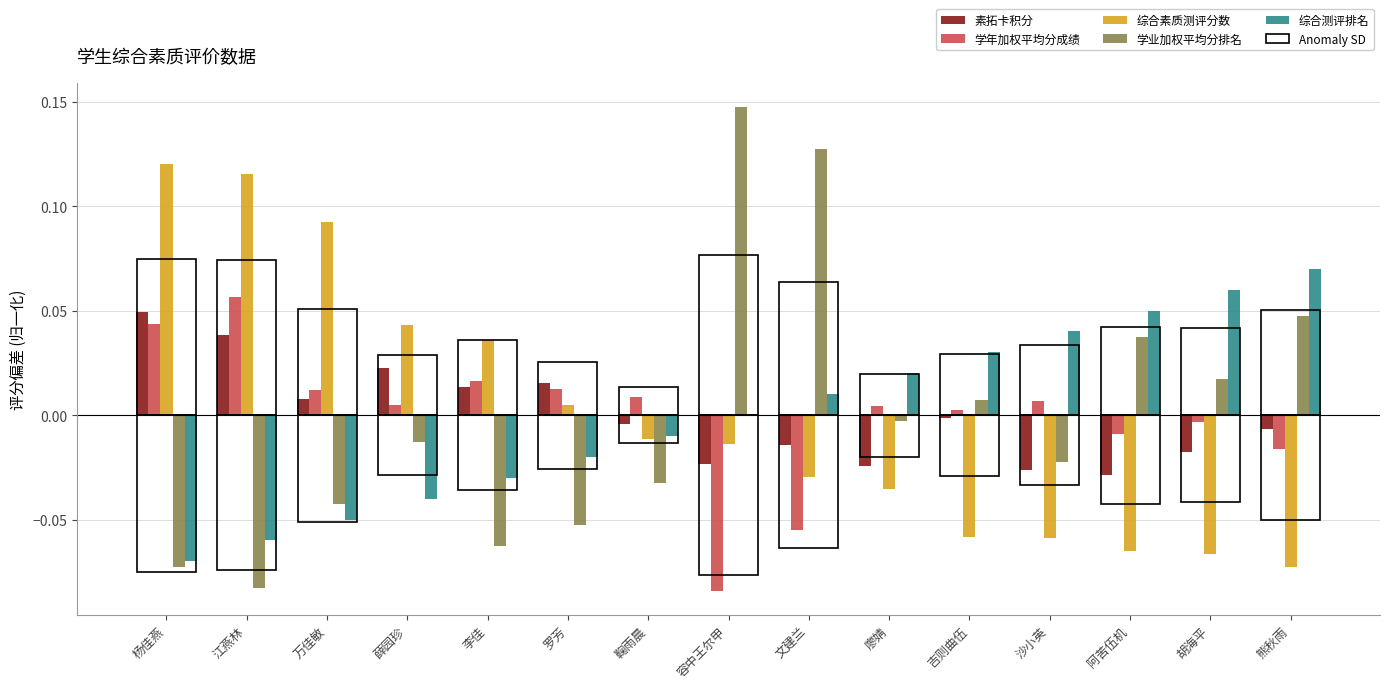

Where is 素拓卡积分 nearest to the value 0?

吉则曲伍